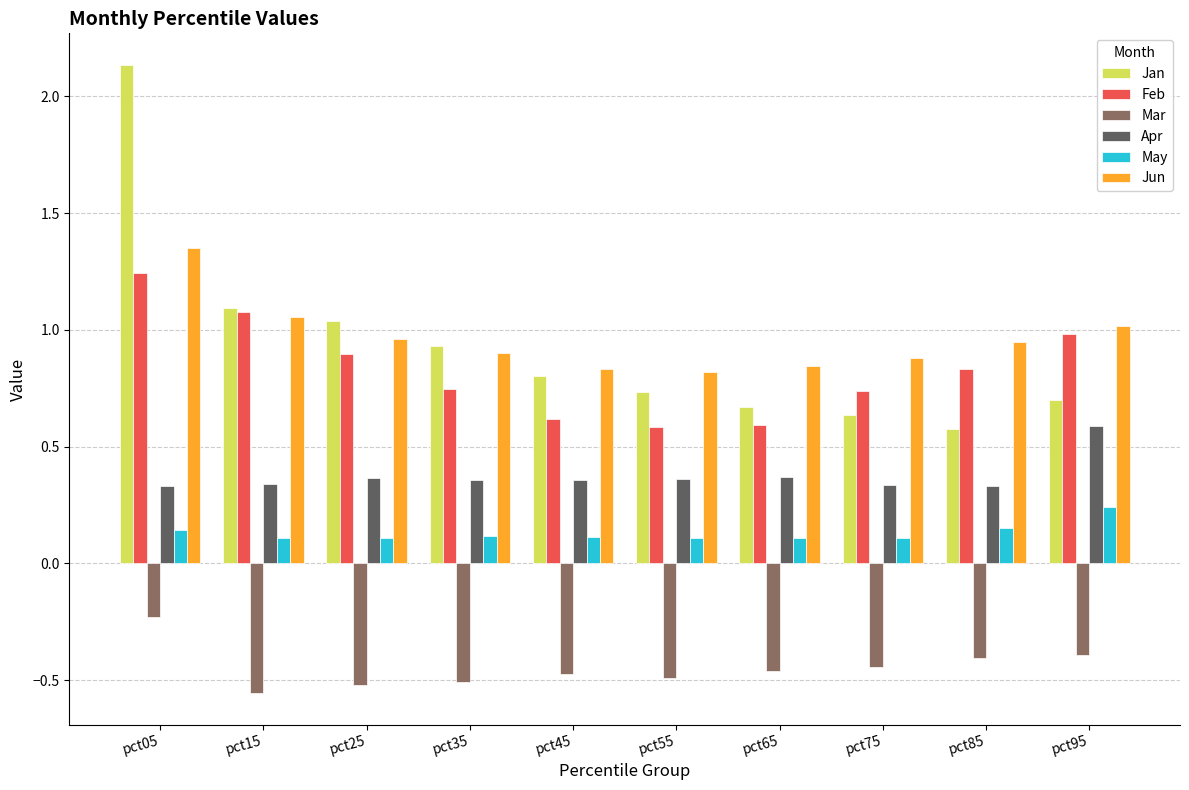

How many bars are there in total?

60